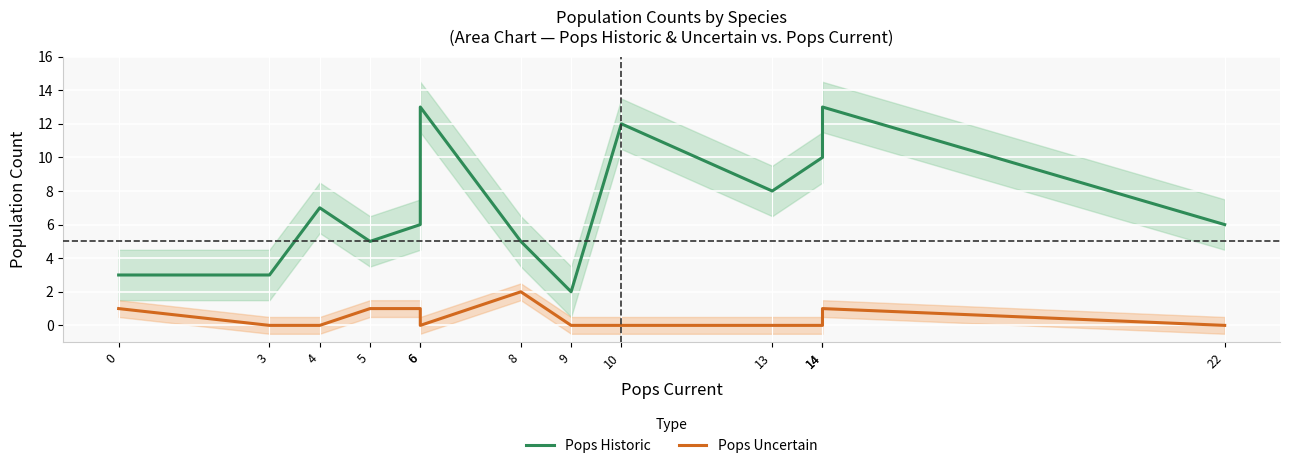

At which category does the chart reach its peak across all series?

6